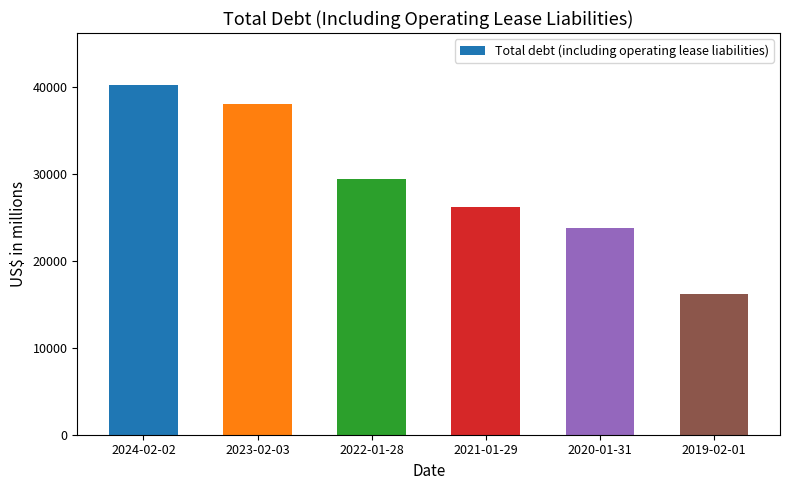

Rank the categories by value from lowest to highest.

2019-02-01, 2020-01-31, 2021-01-29, 2022-01-28, 2023-02-03, 2024-02-02